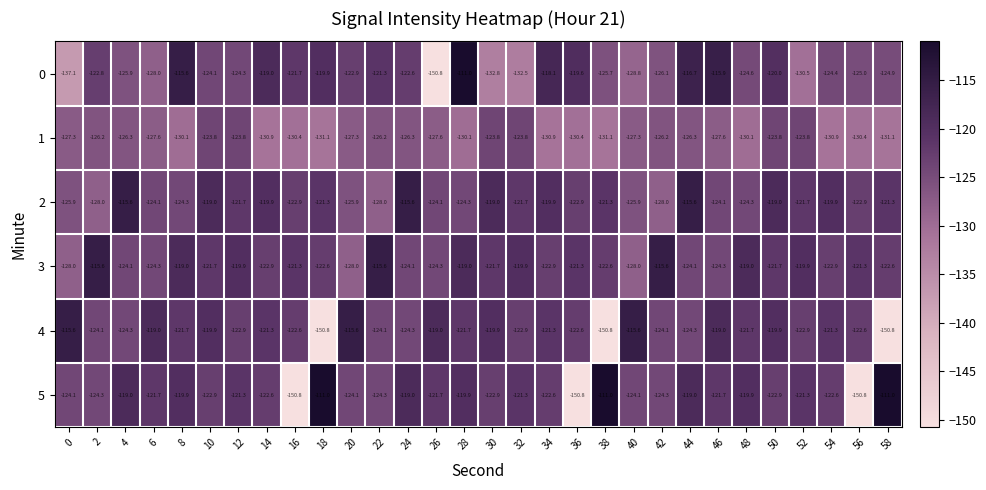

How many values in the 4 series exceed -121?

9